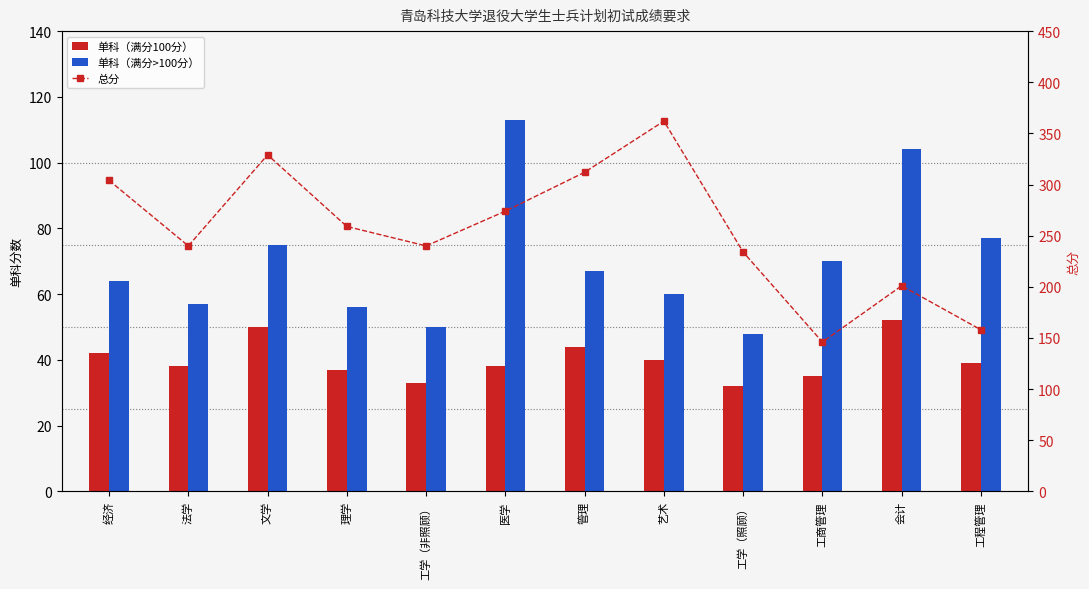

Which series changed the most between 工学（照顾） and 工商管理?

总分